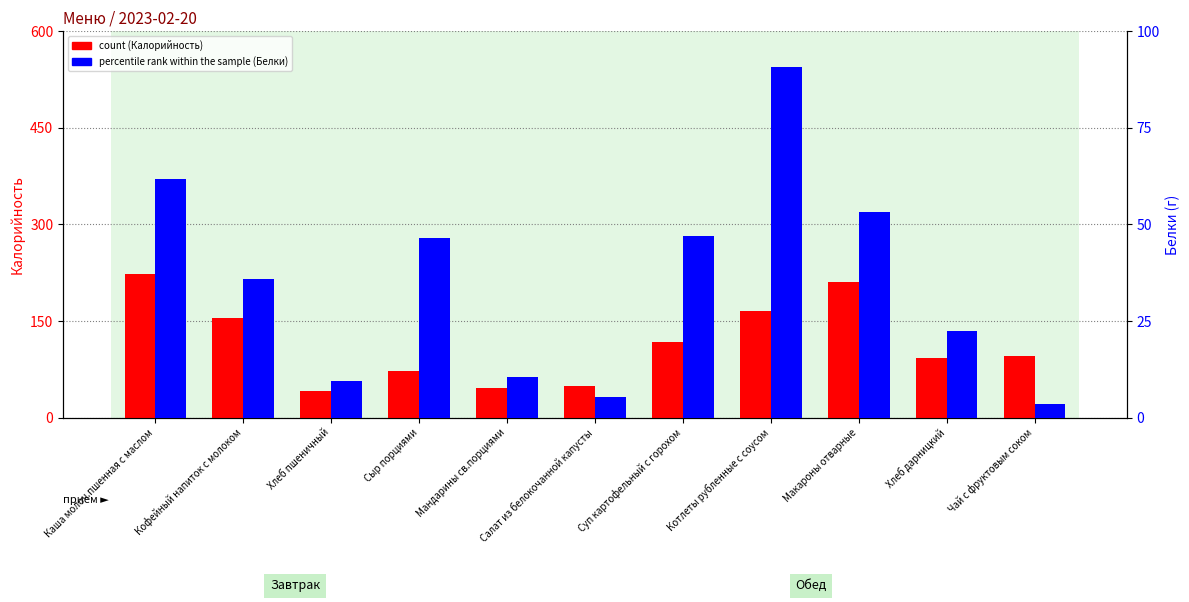

Which series changed the most between Хлеб пшеничный and Макароны отварные?

count